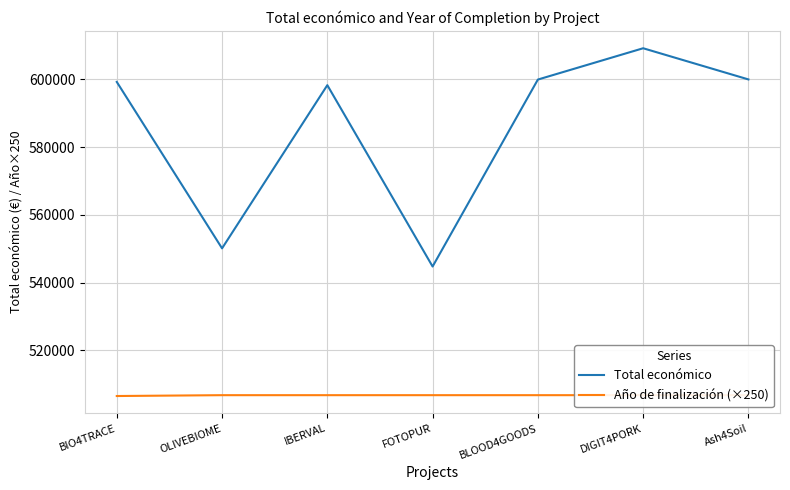

True or false: Año de finalización (×250) has a value of 506750 at DIGIT4PORK.

True